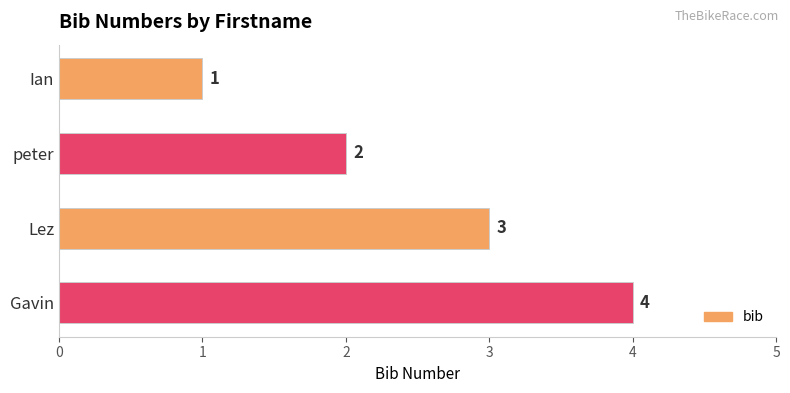

Which has a higher value, peter or Lez?

Lez